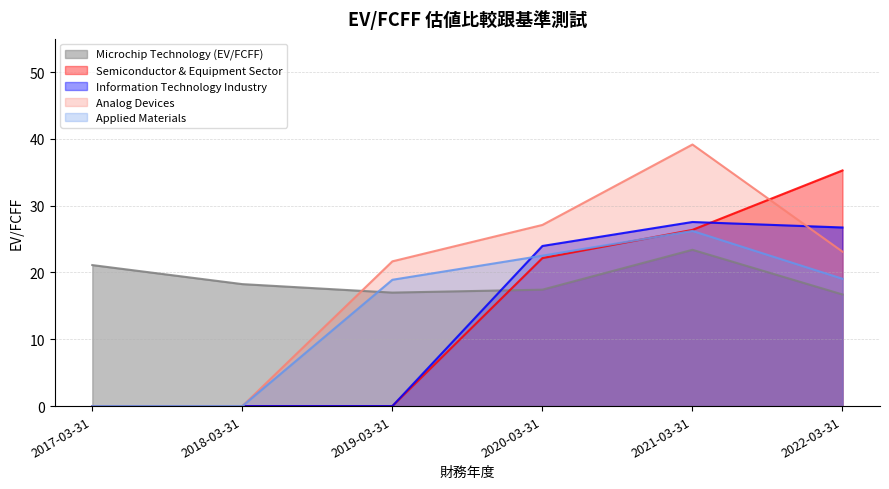

What is the difference between the Applied Materials values at 2018-03-31 and 2022-03-31?

19.1